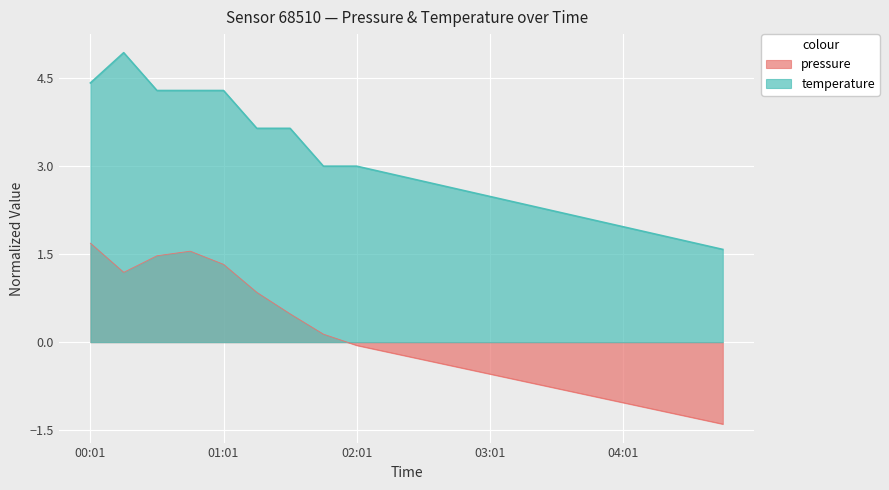

What is the maximum value for temperature?

4.9